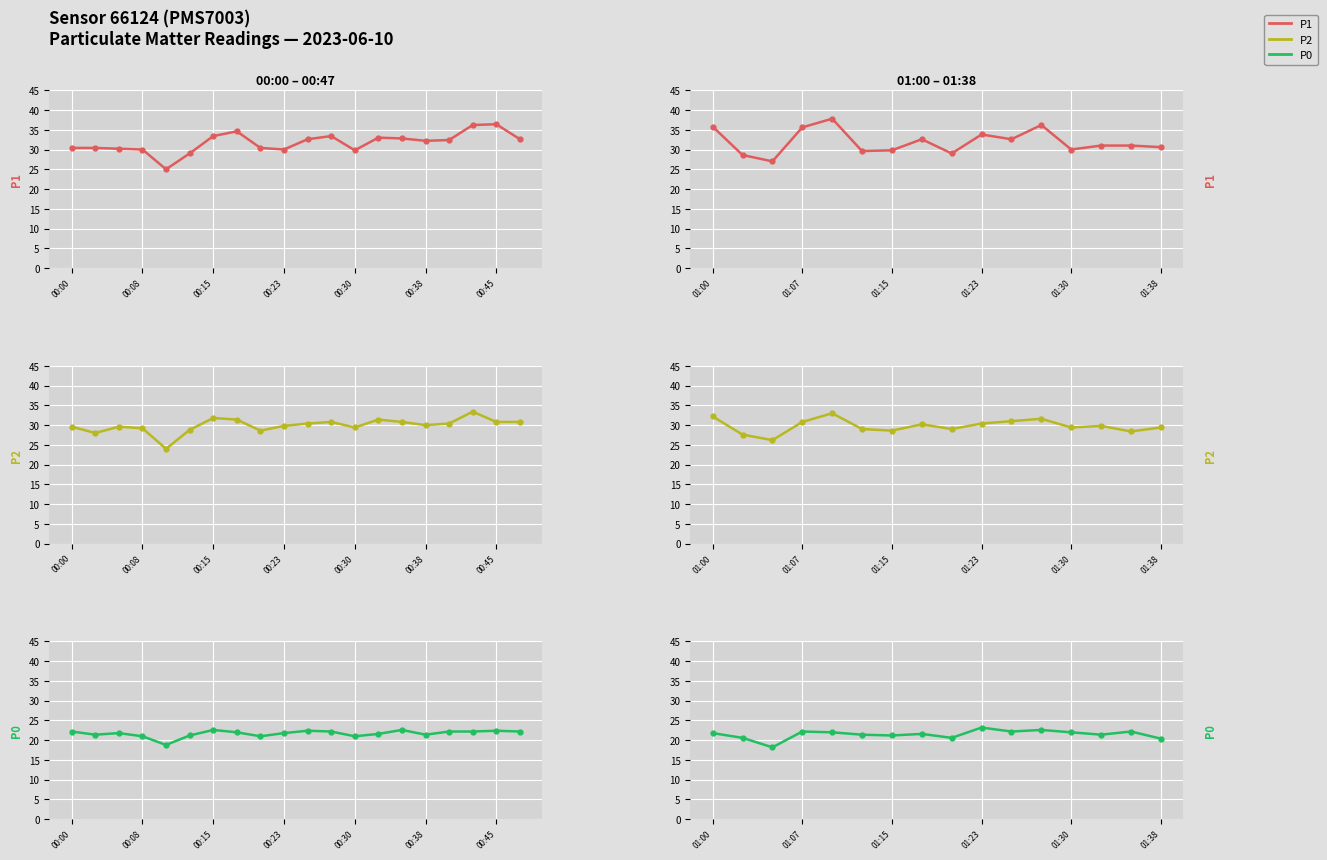

Does the chart display data point markers on the line(s)?

Yes